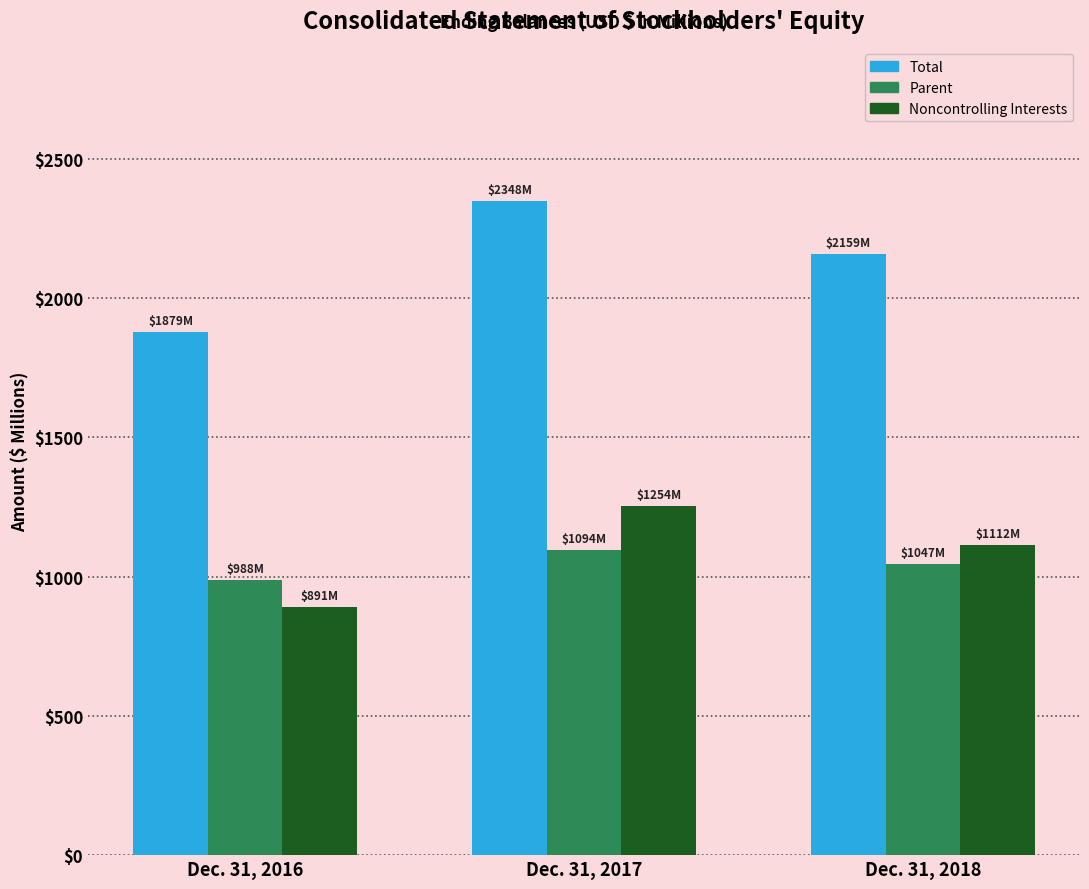

Reading right to left, what are all the values shown in this chart?

Total: Dec. 31, 2018=2159	Dec. 31, 2017=2348	Dec. 31, 2016=1879
Parent: Dec. 31, 2018=1047	Dec. 31, 2017=1094	Dec. 31, 2016=988
Noncontrolling Interests: Dec. 31, 2018=1112	Dec. 31, 2017=1254	Dec. 31, 2016=891